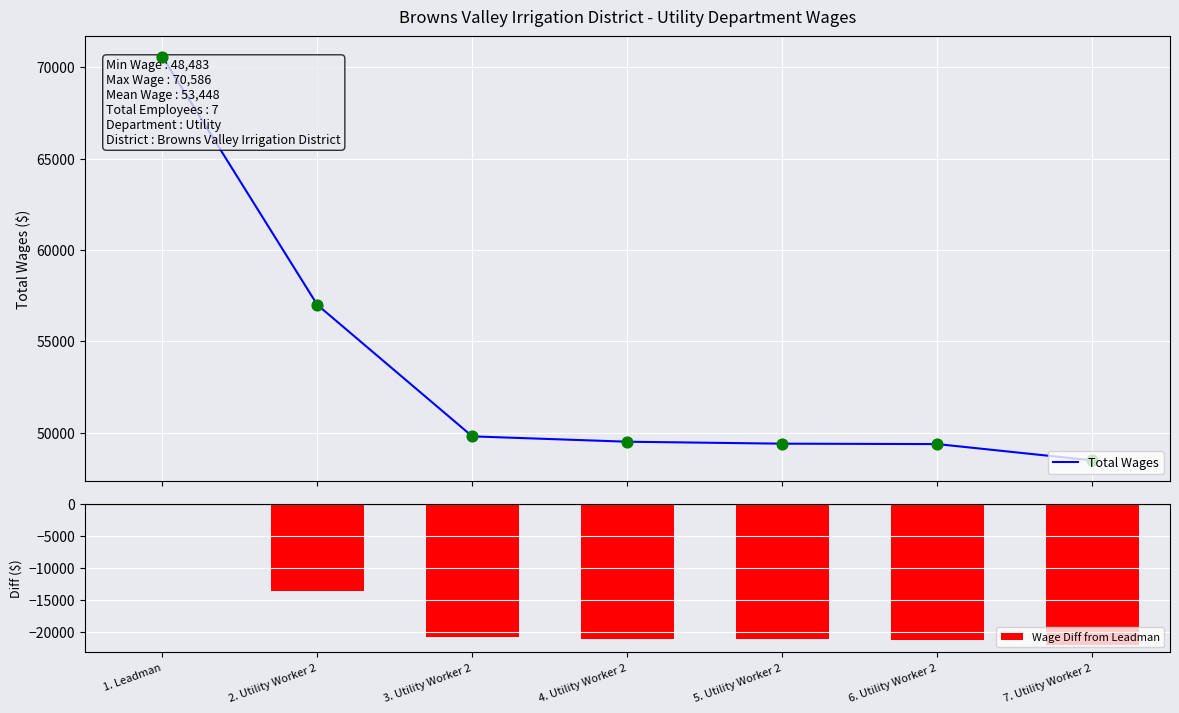

Which series contains the highest Y value?

Total Wages